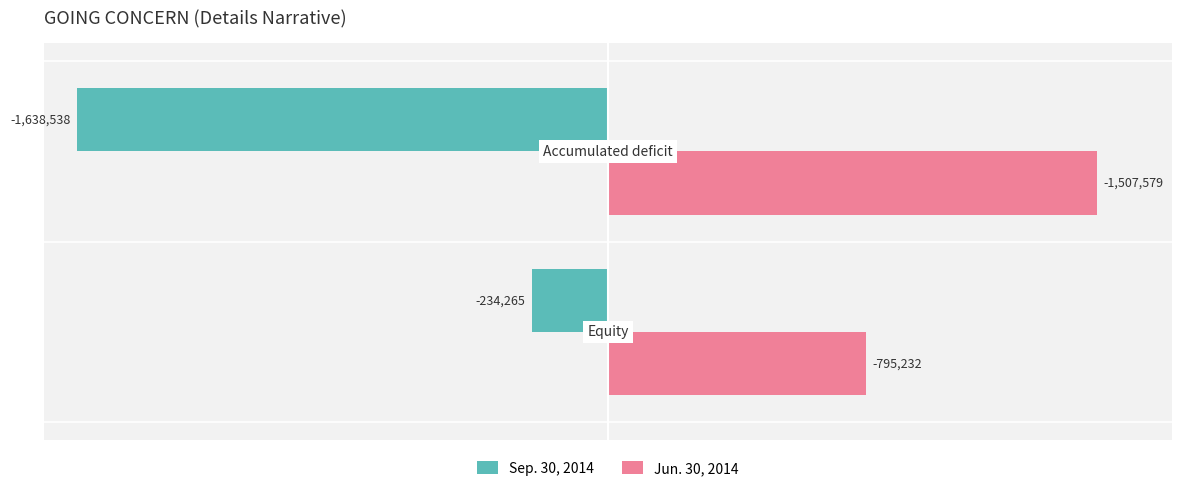

What are all the series names shown in the legend?

Sep. 30, 2014, Jun. 30, 2014